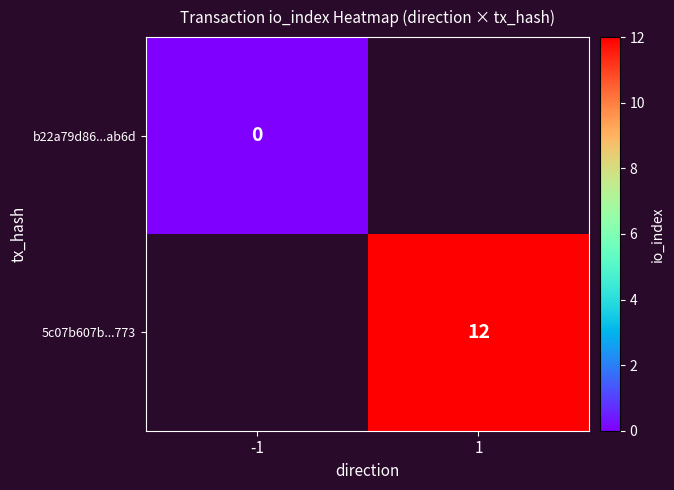

At -1, list the series in order from largest to smallest.

b22a79d86...ab6d, 5c07b607b...773